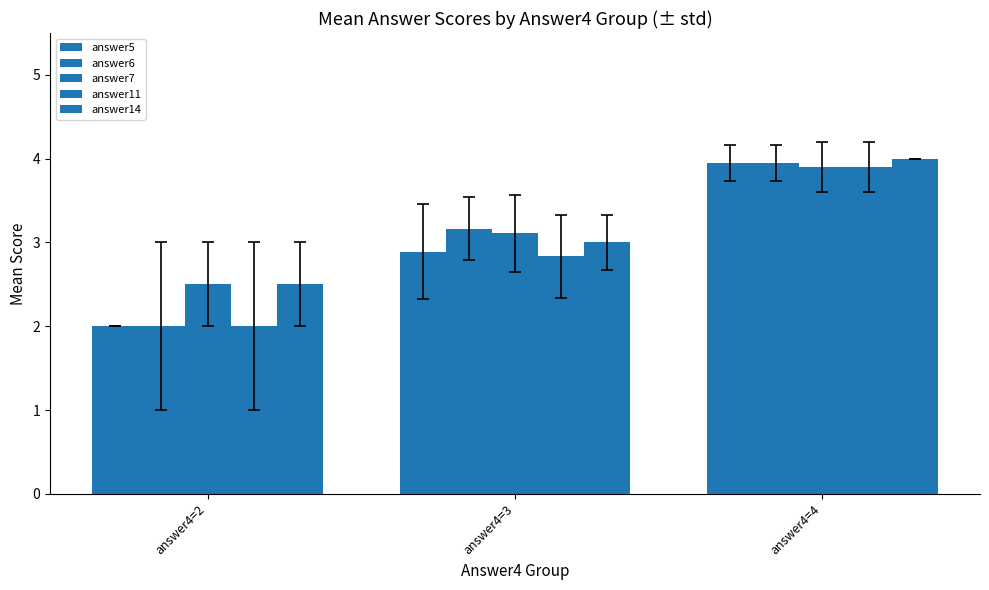

How many bars are there in each group?

5